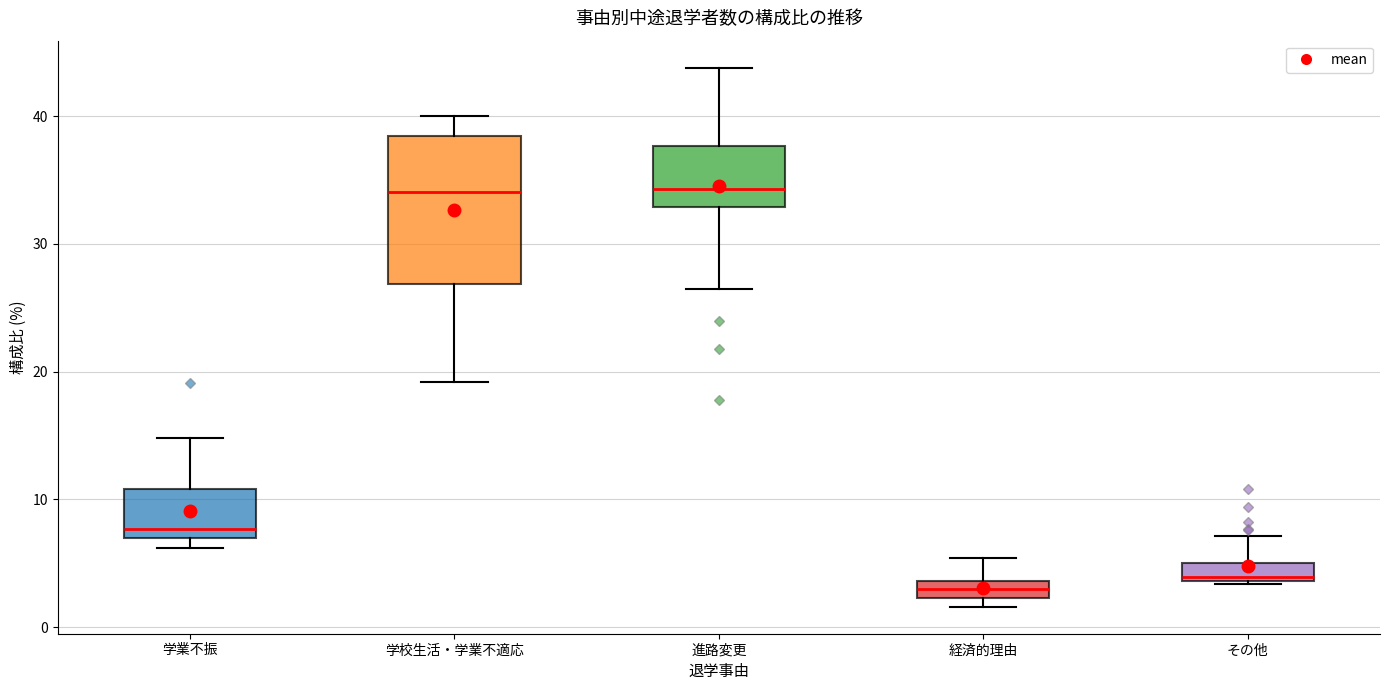

Comparing the boxes themselves (not the whiskers), which one is the tallest?

学校生活・学業不適応